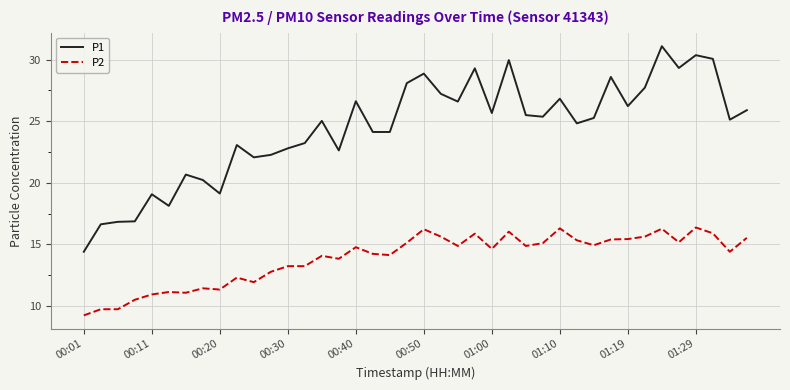

Which series has the largest total across all categories?

P1